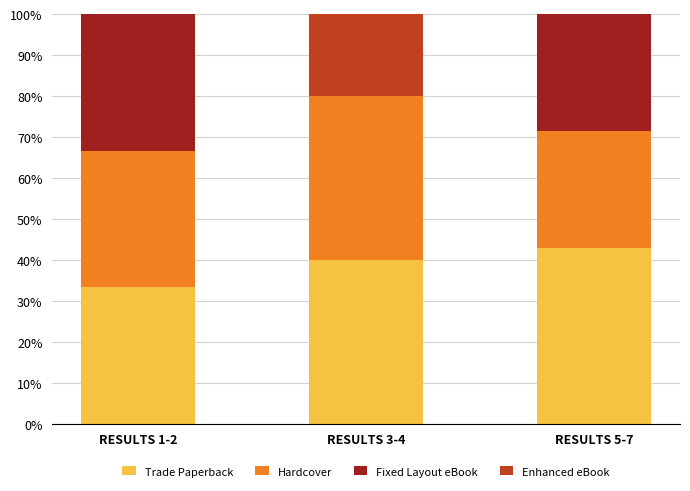

What is the total value across all series at RESULTS 5-7?

100.0